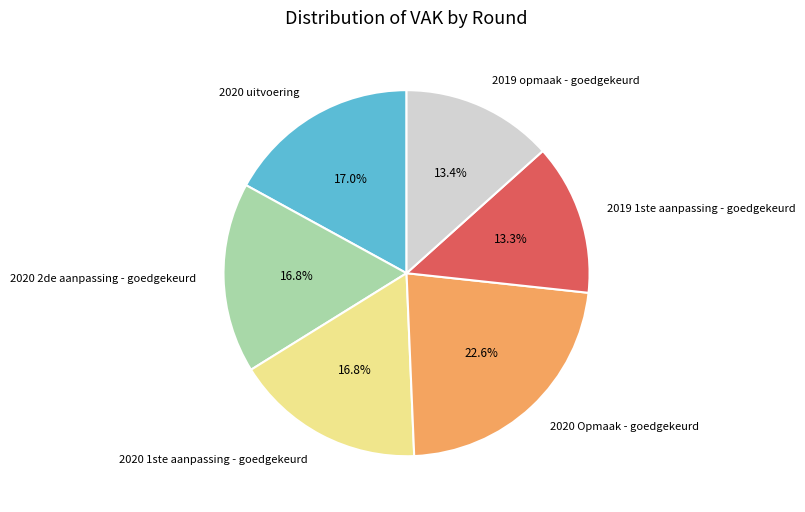

Which slice is the largest?

2020 Opmaak - goedgekeurd